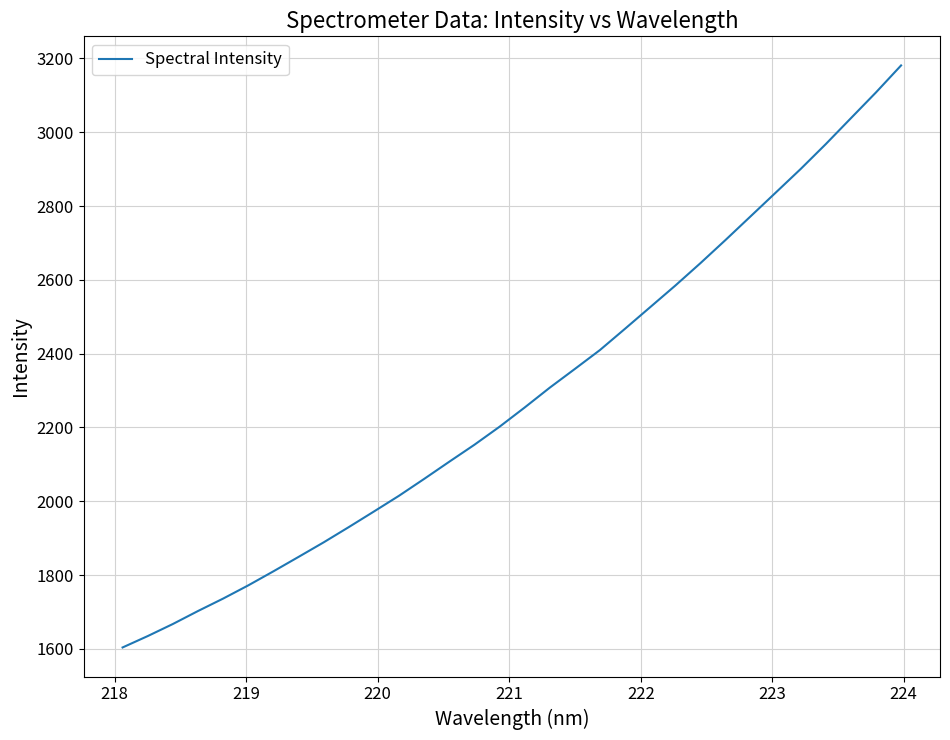

How many lines are shown in the chart?

1